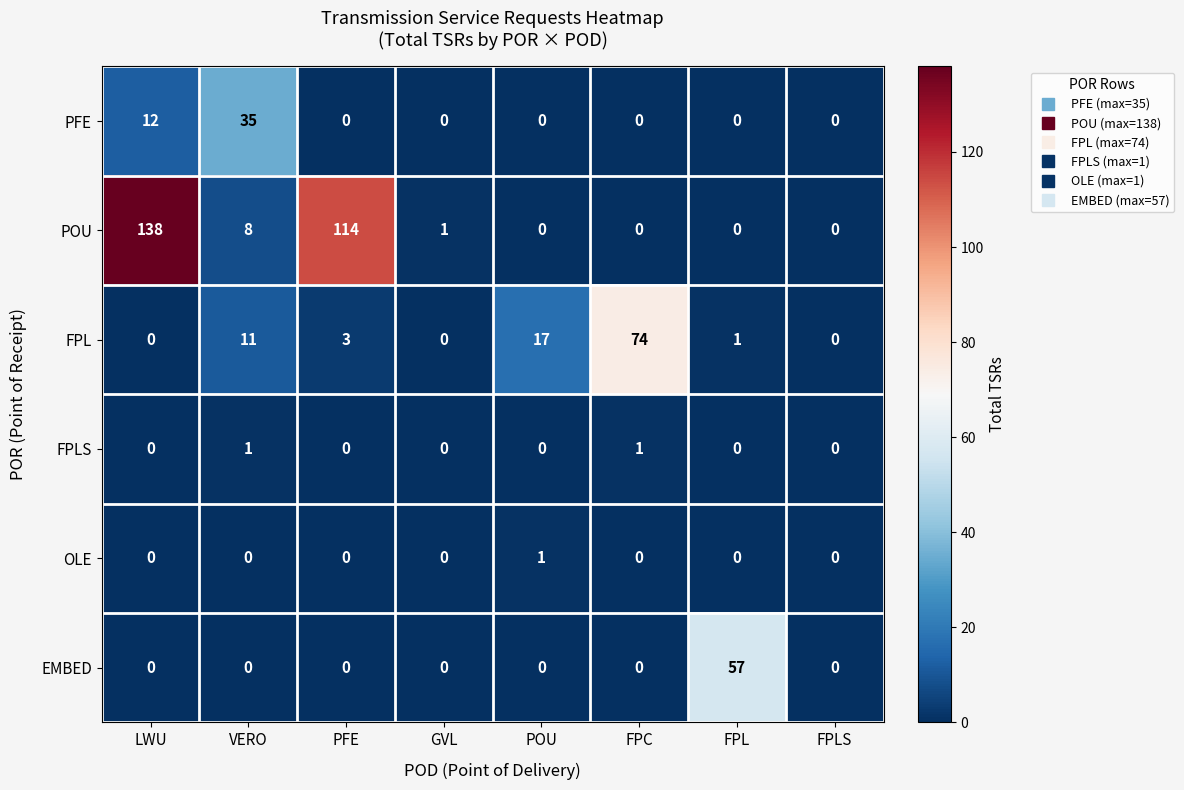

What is the difference between the highest and lowest values at FPC?

74